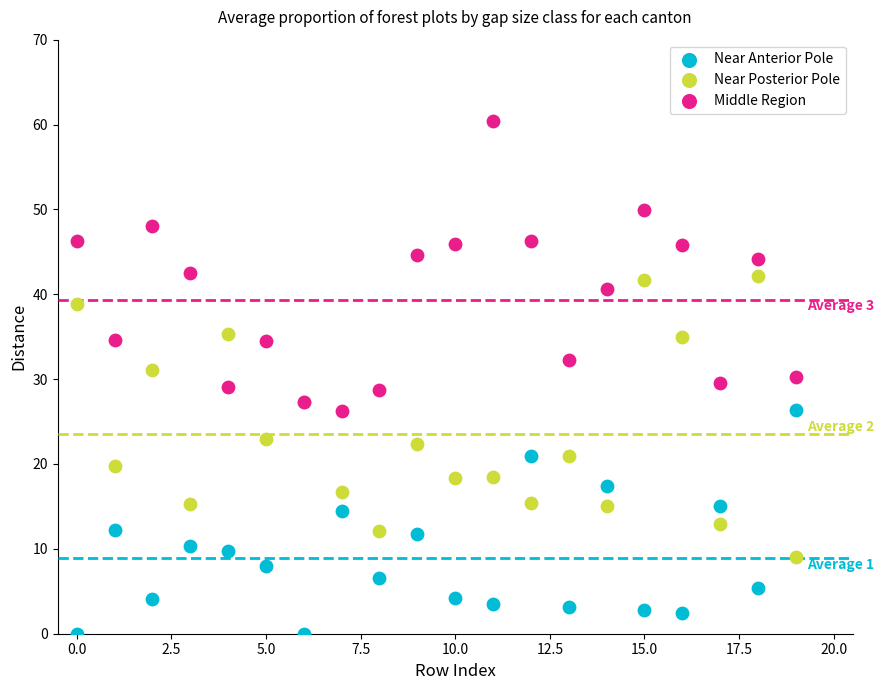

Which series contains the lowest Y value?

Near Anterior Pole